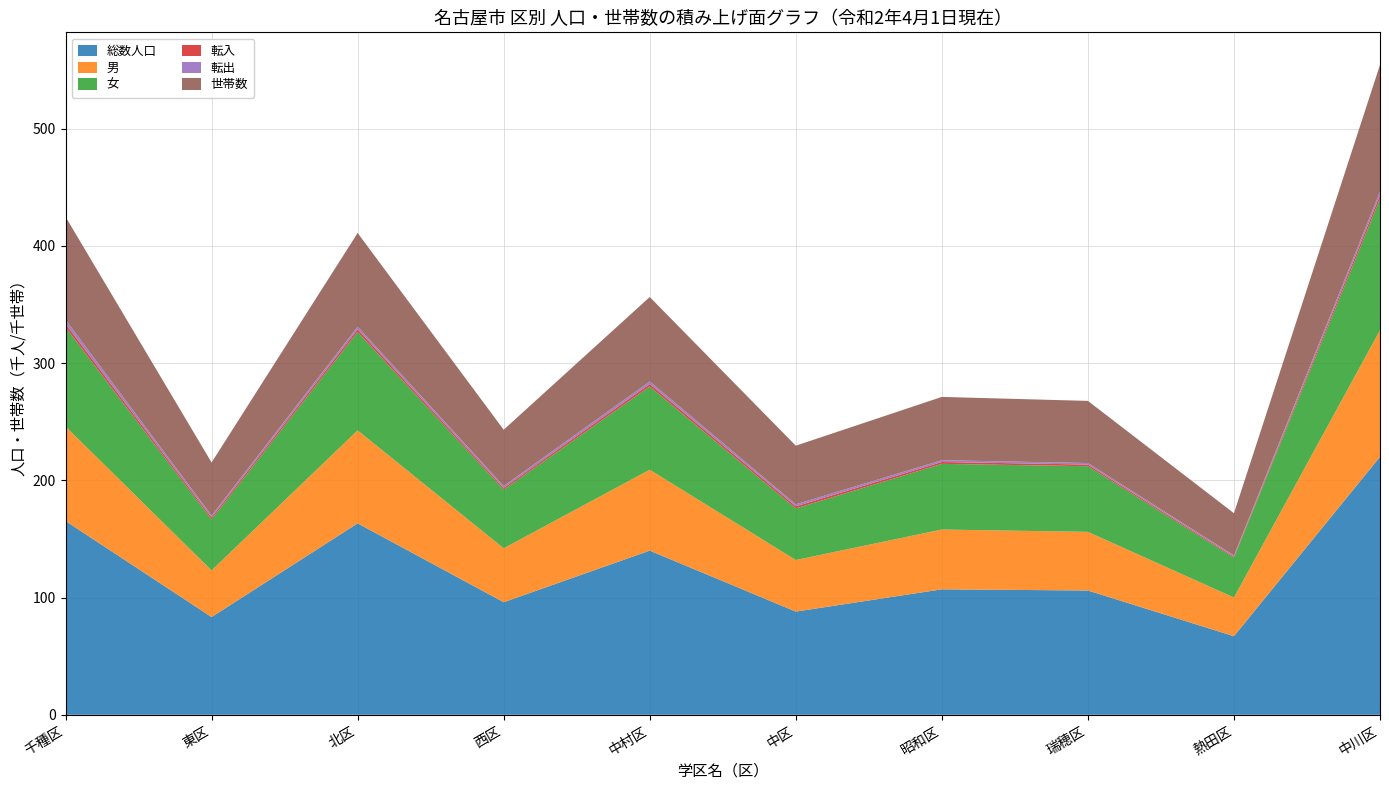

Reading left to right, list all the values displayed in this chart.

総数人口: 千種区=165283	東区=83324	北区=163272	西区=96000	中村区=140000	中区=88000	昭和区=107000	瑞穂区=106000	熱田区=67000	中川区=220000
男: 千種区=80656	東区=39806	北区=79286	西区=46000	中村区=69000	中区=44000	昭和区=51000	瑞穂区=50000	熱田区=33000	中川区=108000
女: 千種区=84627	東区=43518	北区=83986	西区=50000	中村区=71000	中区=44000	昭和区=56000	瑞穂区=56000	熱田区=34000	中川区=112000
転入: 千種区=2887	東区=1657	北区=2269	西区=1500	中村区=2100	中区=1800	昭和区=1600	瑞穂区=1400	熱田区=900	中川区=3200
転出: 千種区=3518	東区=1615	北区=2229	西区=1600	中村区=2200	中区=1700	昭和区=1500	瑞穂区=1300	熱田区=1000	中川区=3100
世帯数: 千種区=87728	東区=45241	北区=79860	西区=48000	中村区=72000	中区=50000	昭和区=54000	瑞穂区=53000	熱田区=36000	中川区=108000